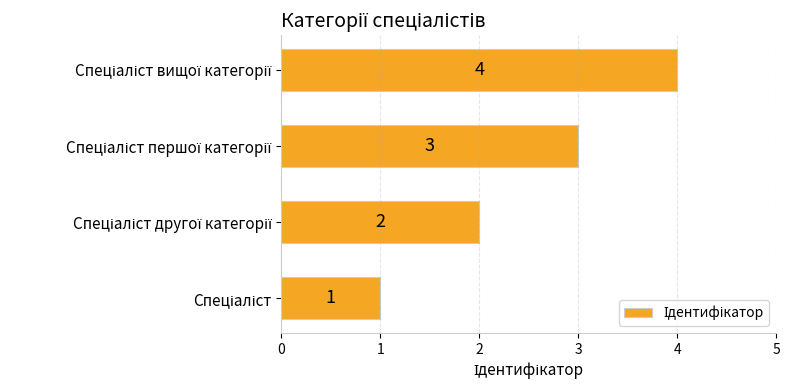

How many values are between 2 and 4?

3